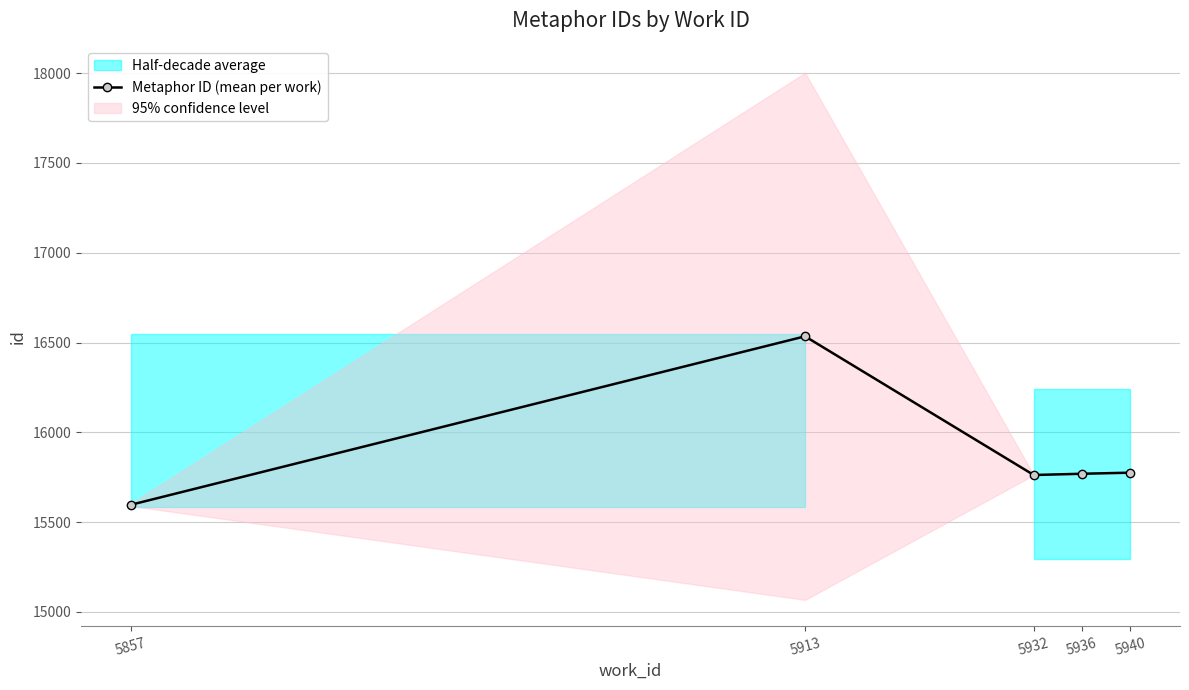

How many interior local peaks (higher than both neighbors) does the data have?

1